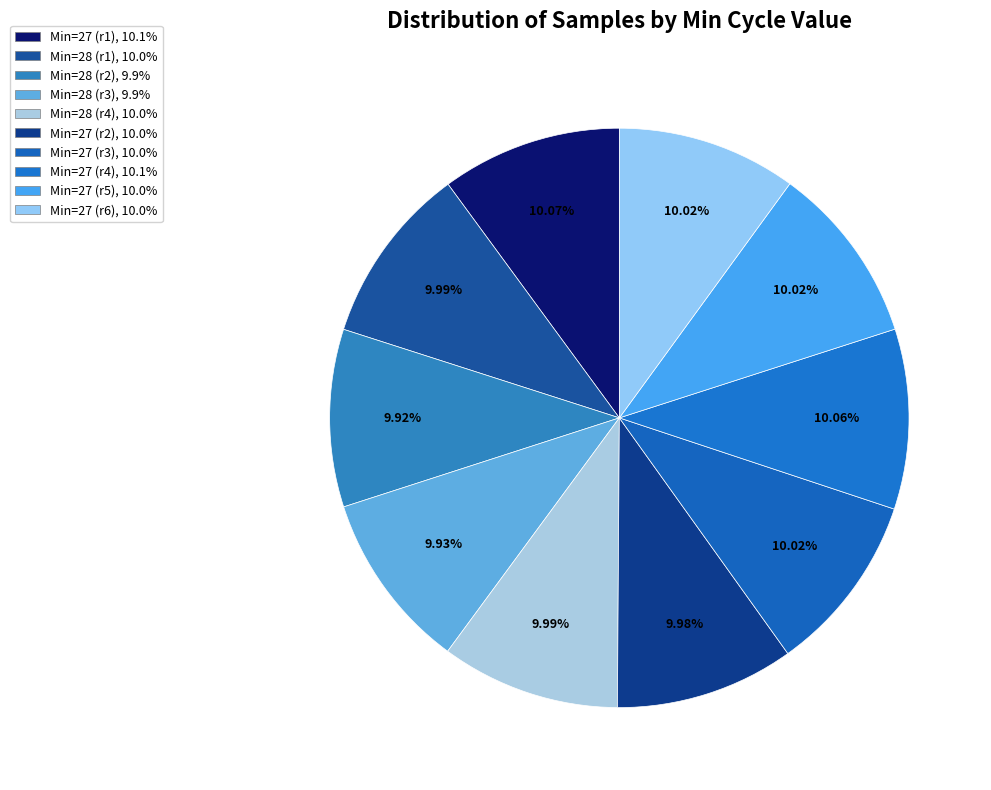

Count the number of slices in the pie.

10